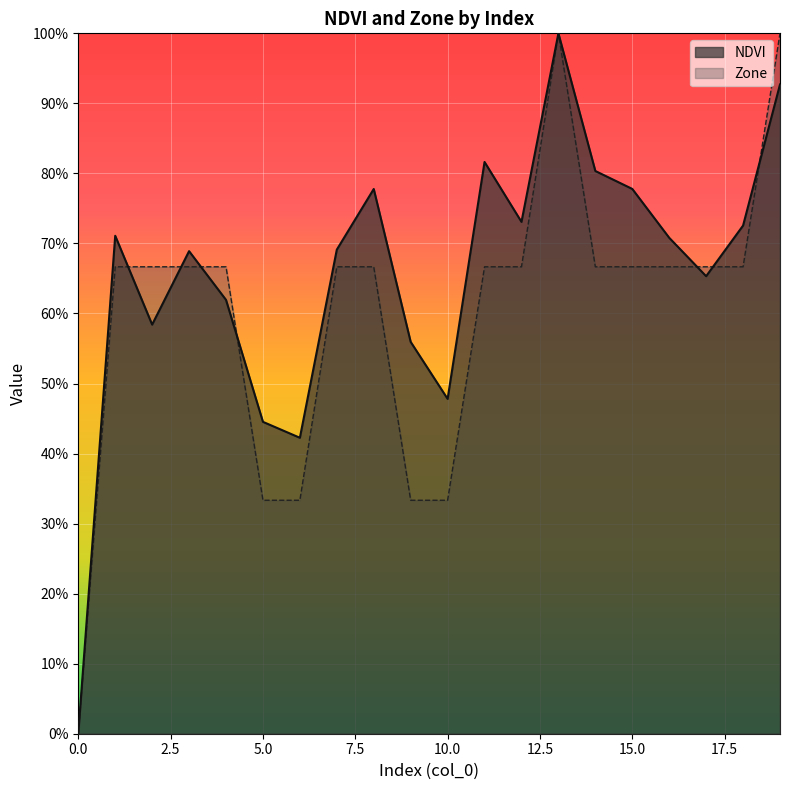

How many lines are shown in the chart?

2